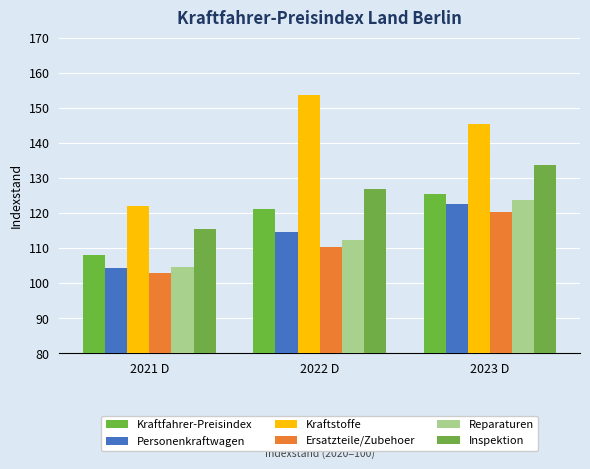

Which series has the largest total across all categories?

Kraftstoffe